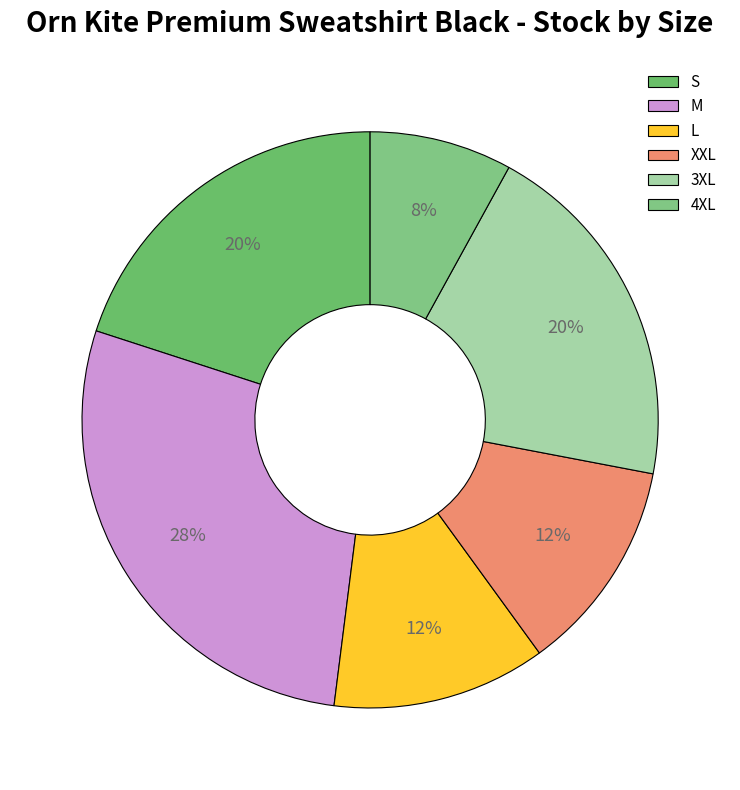

Does any single category account for the majority?

No